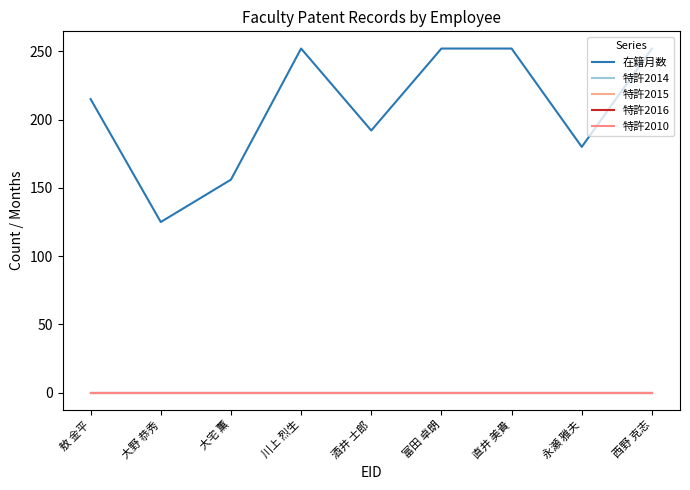

Is this an area chart (filled region under the line)?

No